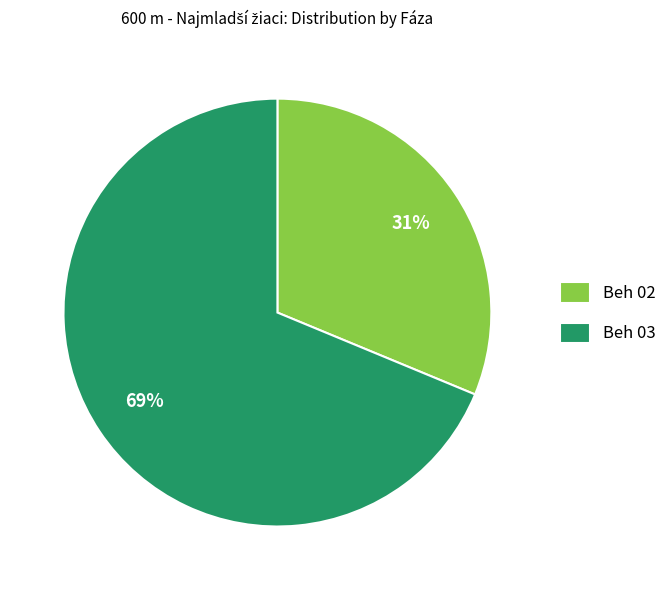

How many segments does this pie chart have?

2